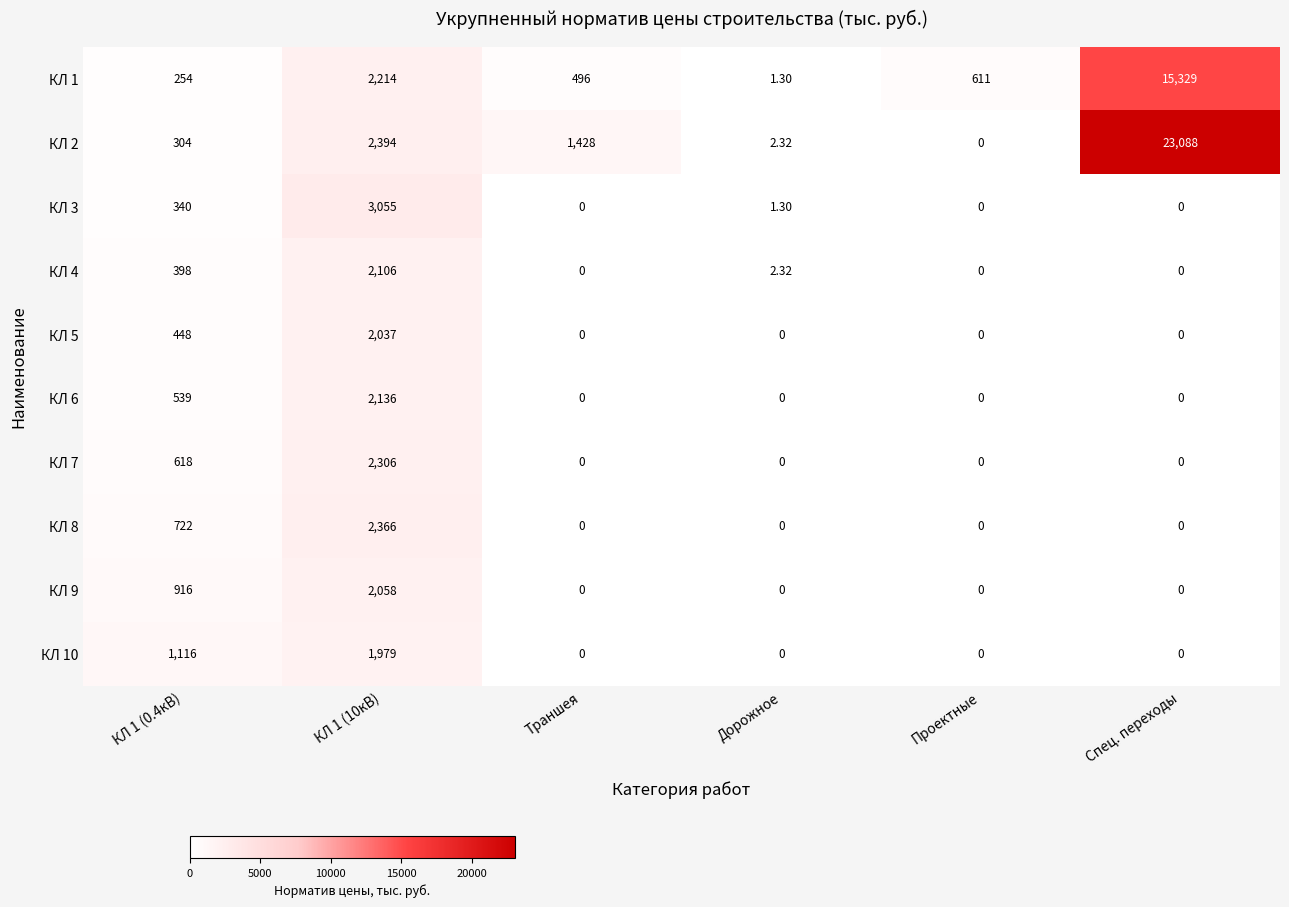

Rank the series at КЛ 1 (10кВ) from lowest to highest value.

КЛ 10, КЛ 5, КЛ 9, КЛ 4, КЛ 6, КЛ 1, КЛ 7, КЛ 8, КЛ 2, КЛ 3